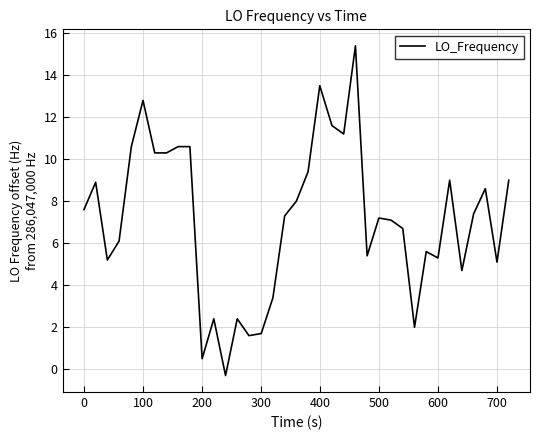

True or false: there are more than 1 points higher than both neighbors.

True